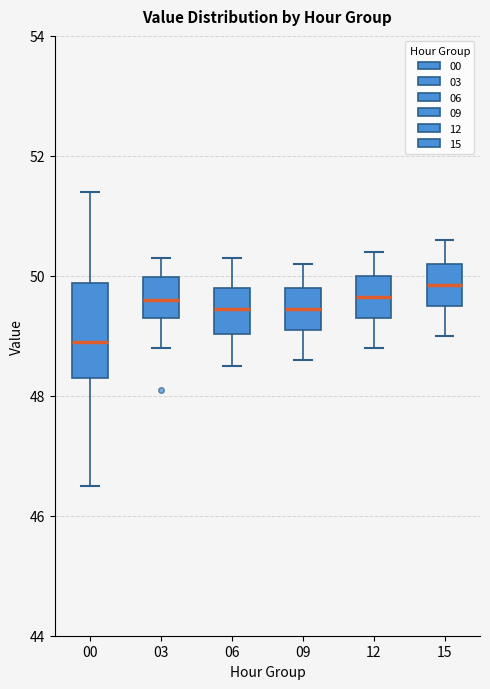

Reading left to right, read every box against the y-axis: the position of its median line, the range the box covers, and the ends of its whiskers. The values are not printed on the chart, so give them approximately, as read against the axis.

00: median 49.0, box 48.4 to 49.8, whiskers 46.6 to 51.4
03: median 49.6, box 49.4 to 50.0, whiskers 48.8 to 50.4
06: median 49.4, box 49.0 to 49.8, whiskers 48.6 to 50.4
09: median 49.4, box 49.2 to 49.8, whiskers 48.6 to 50.2
12: median 49.6, box 49.4 to 50.0, whiskers 48.8 to 50.4
15: median 49.8, box 49.6 to 50.2, whiskers 49.0 to 50.6